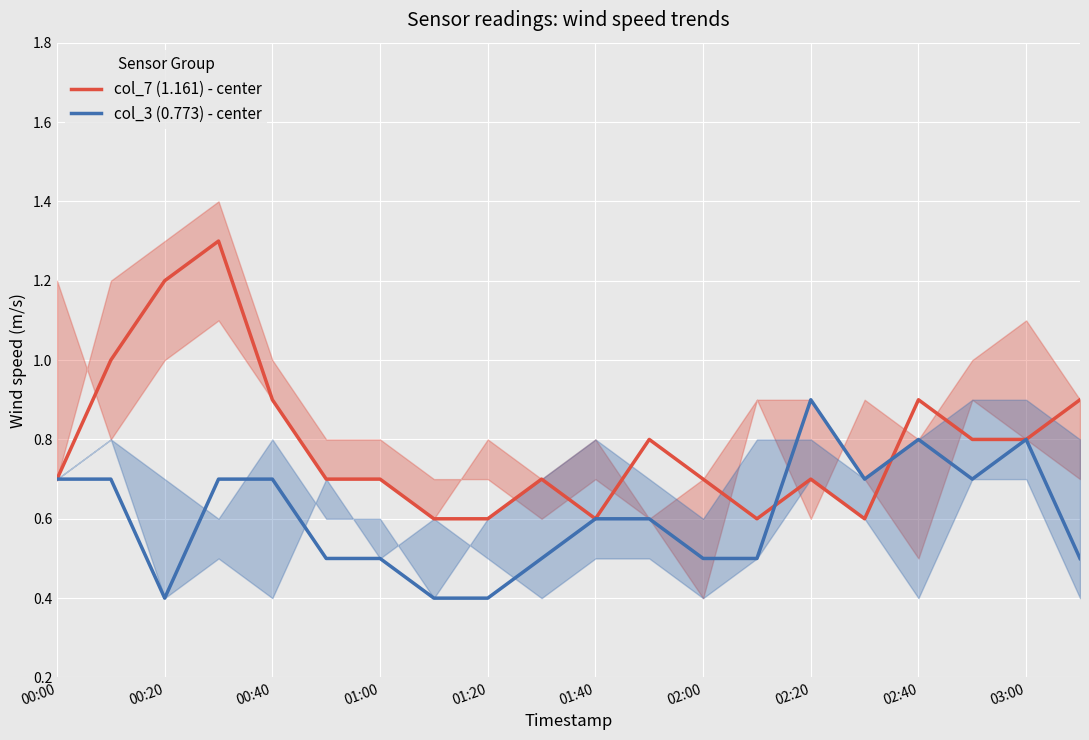

How many intersections are there between col_7 (1.161) - center and col_3 (0.773) - center?

2